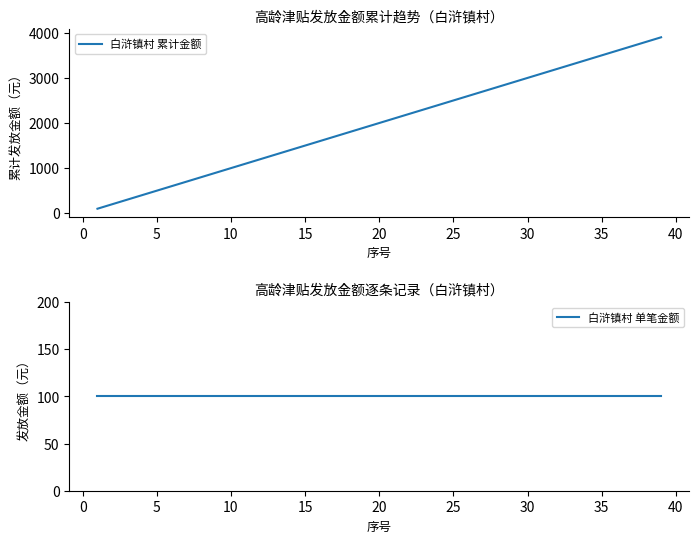

Reading right to left, list all the values displayed in this chart.

白浒镇村 累计金额: 3900	3800	3700	3600	3500	3400	3300	3200	3100	3000	2900	2800	2700	2600	2500	2400	2300	2200	2100	2000	1900	1800	1700	1600	1500	1400	1300	1200	1100	1000	900	800	700	600	500	400	300	200	100
白浒镇村 单笔金额: 100	100	100	100	100	100	100	100	100	100	100	100	100	100	100	100	100	100	100	100	100	100	100	100	100	100	100	100	100	100	100	100	100	100	100	100	100	100	100